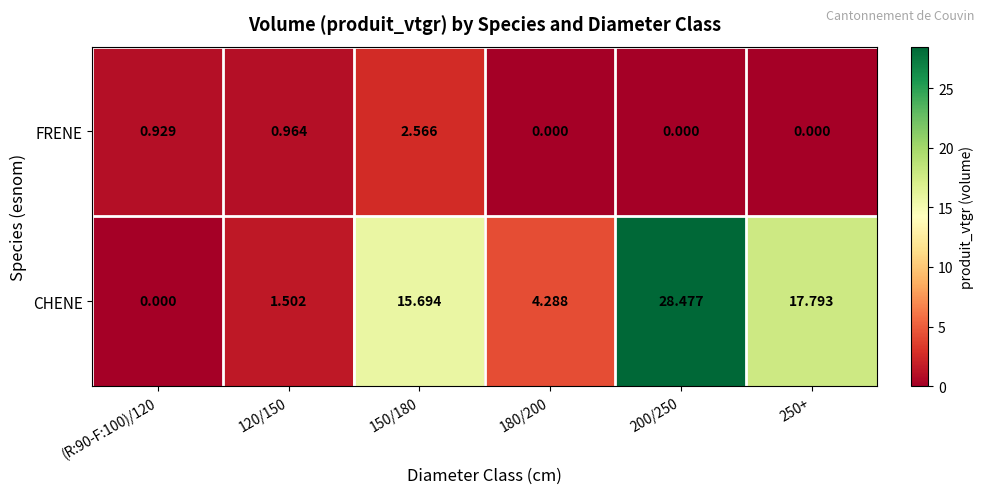

What is the spread (max minus min) of values at 150/180?

13.1